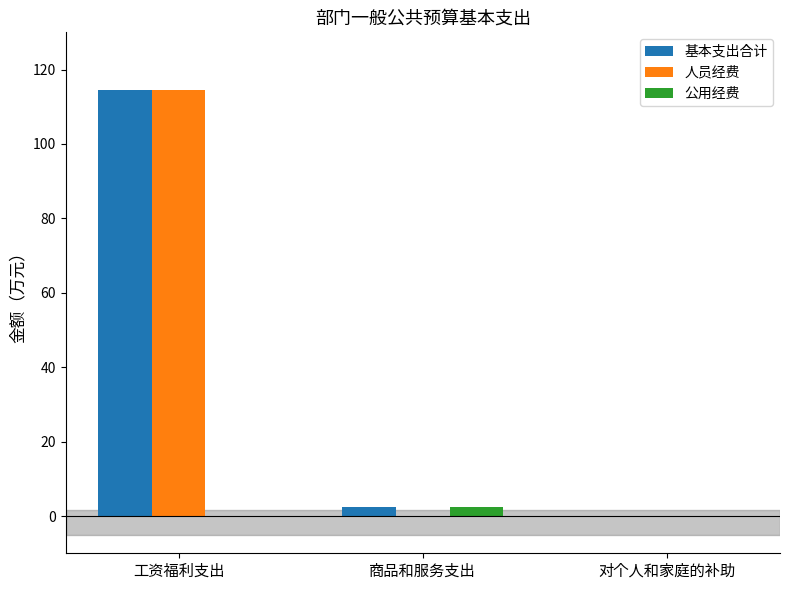

What is the spread (max minus min) of values at 工资福利支出?

114.6